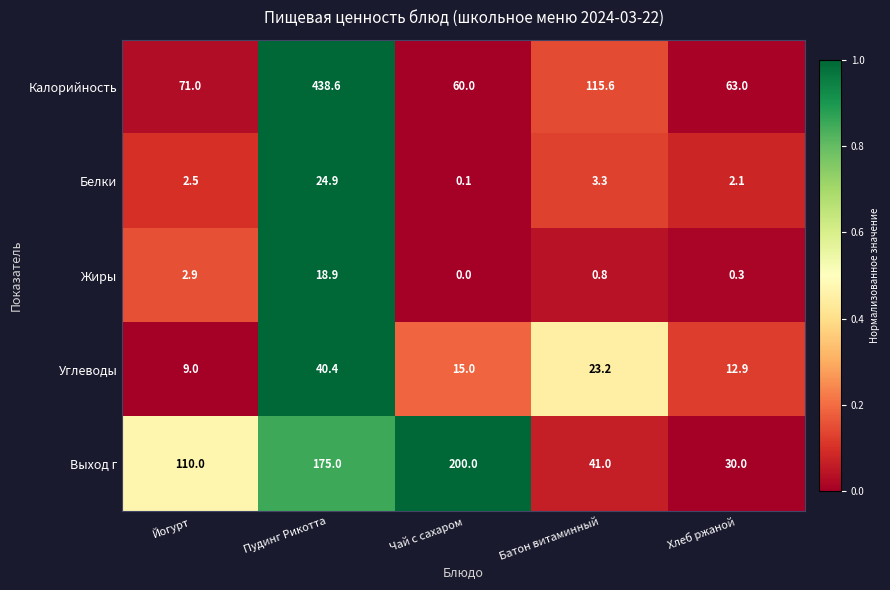

Rank the series at Йогурт from highest to lowest value.

Выход г, Калорийность, Углеводы, Жиры, Белки